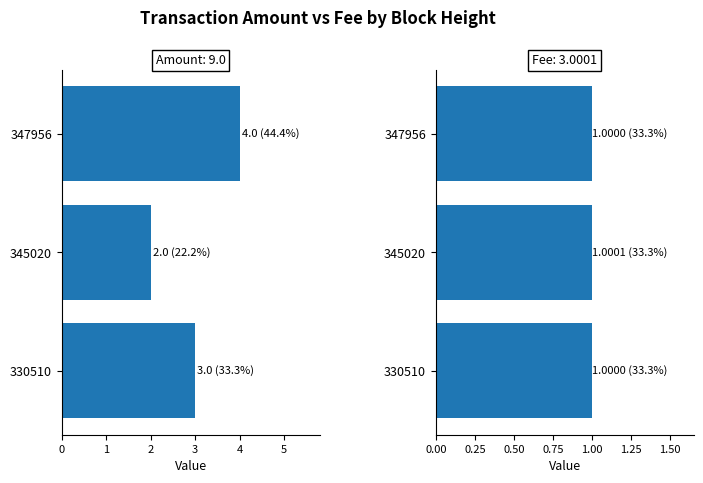

Between 345020 and 330510, which series saw the biggest shift?

Amount